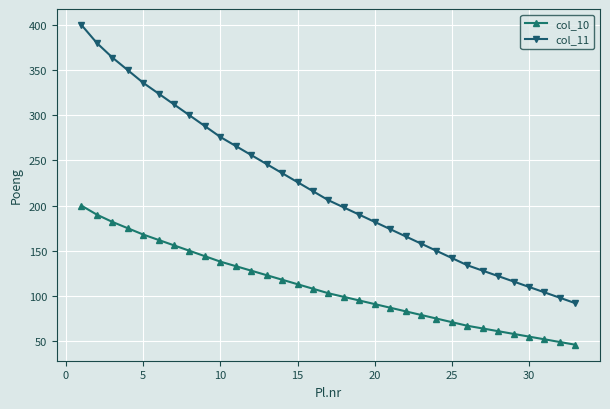

Which series has the largest range (max minus min)?

col_11